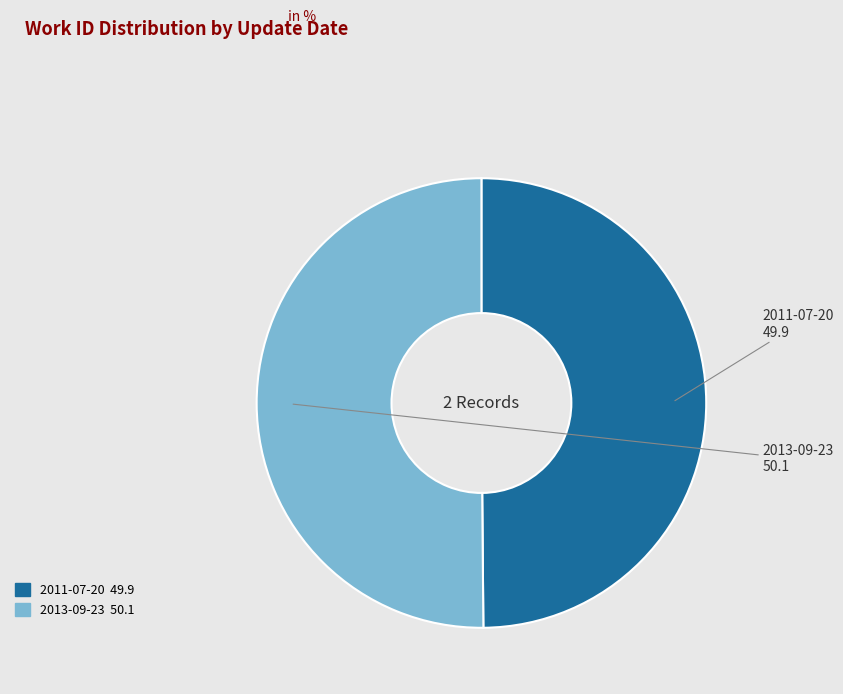

What is the ratio of the value at 2011-07-20 to the value at 2013-09-23?

1.0